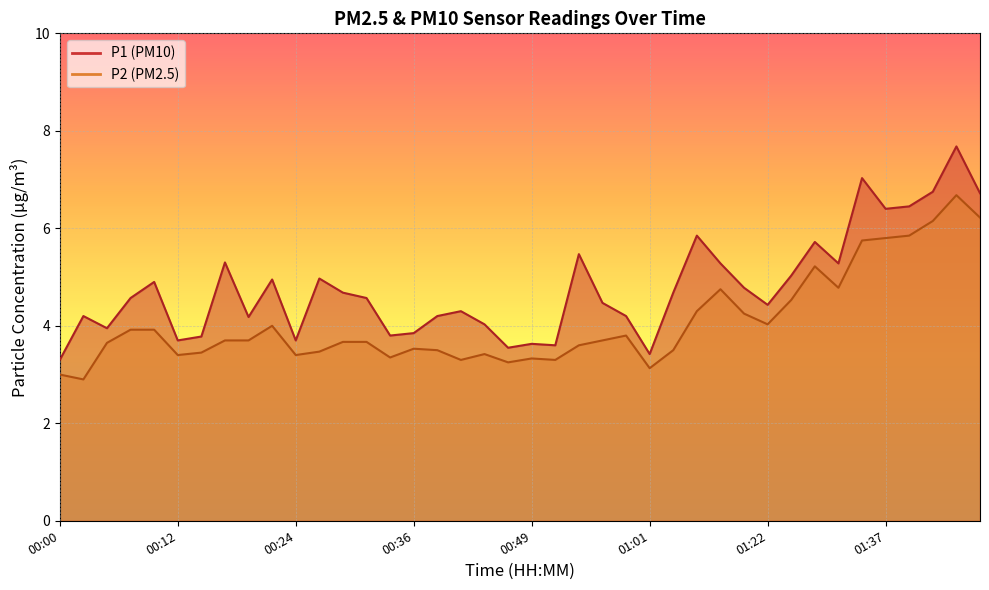

What is the difference between the maximum and minimum values in the P2 series?

3.8